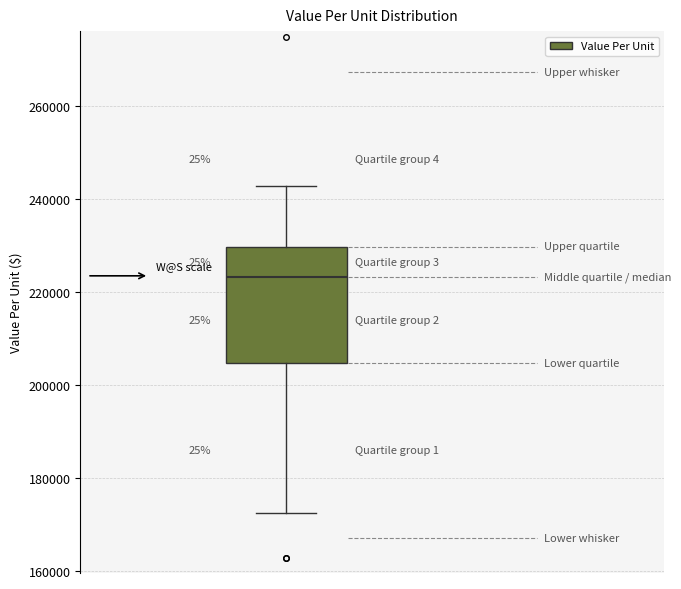

Where is the lower edge of the box on the y-axis? The values are not printed on the chart, so give them approximately, as read against the axis.

204000